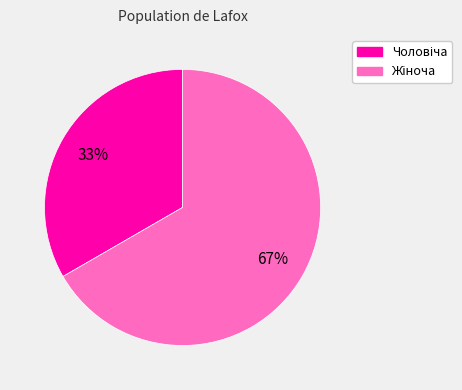

How many segments does this pie chart have?

2